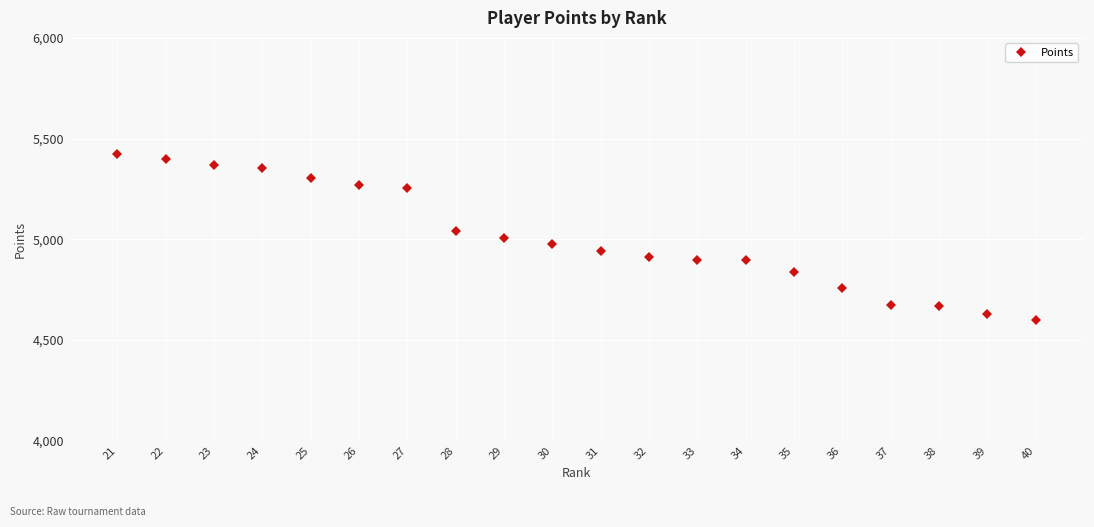

The chart shows a value of 4673 at 37. True or false?

True